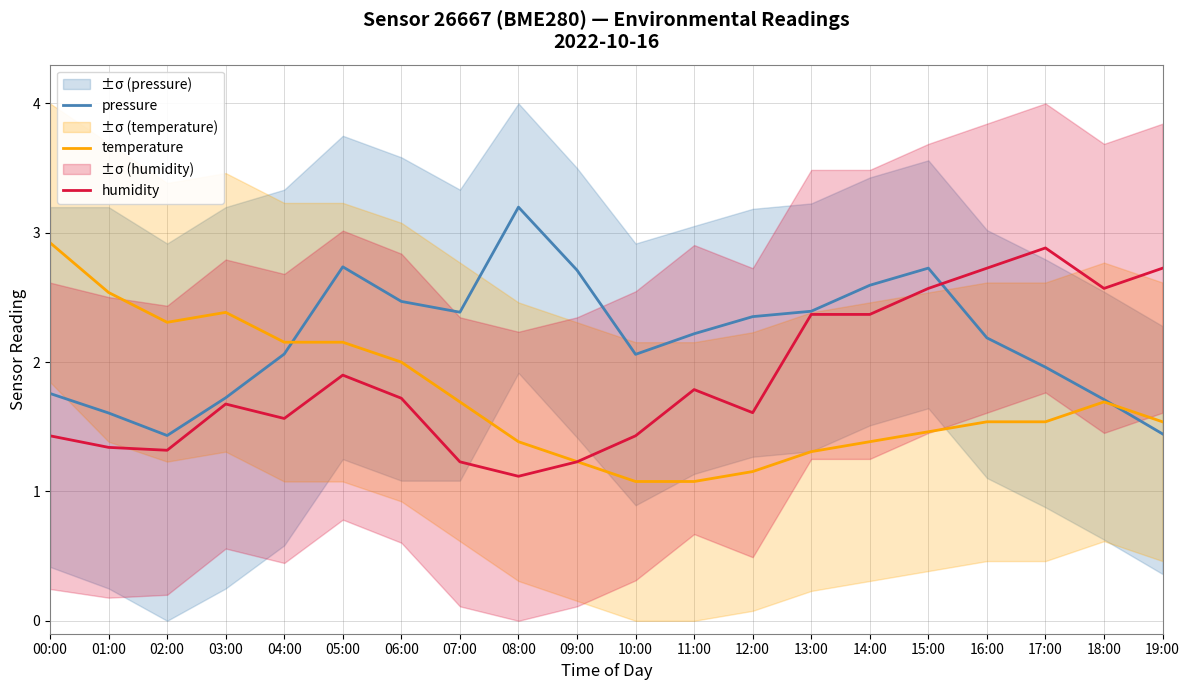

Reading right to left, list all the values displayed in this chart.

pressure: 19:00=1.4	18:00=1.7	17:00=2.0	16:00=2.2	15:00=2.7	14:00=2.6	13:00=2.4	12:00=2.4	11:00=2.2	10:00=2.1	09:00=2.7	08:00=3.2	07:00=2.4	06:00=2.5	05:00=2.7	04:00=2.1	03:00=1.7	02:00=1.4	01:00=1.6	00:00=1.8
temperature: 19:00=1.5	18:00=1.7	17:00=1.5	16:00=1.5	15:00=1.5	14:00=1.4	13:00=1.3	12:00=1.2	11:00=1.1	10:00=1.1	09:00=1.2	08:00=1.4	07:00=1.7	06:00=2.0	05:00=2.2	04:00=2.2	03:00=2.4	02:00=2.3	01:00=2.5	00:00=2.9
humidity: 19:00=2.7	18:00=2.6	17:00=2.9	16:00=2.7	15:00=2.6	14:00=2.4	13:00=2.4	12:00=1.6	11:00=1.8	10:00=1.4	09:00=1.2	08:00=1.1	07:00=1.2	06:00=1.7	05:00=1.9	04:00=1.6	03:00=1.7	02:00=1.3	01:00=1.3	00:00=1.4